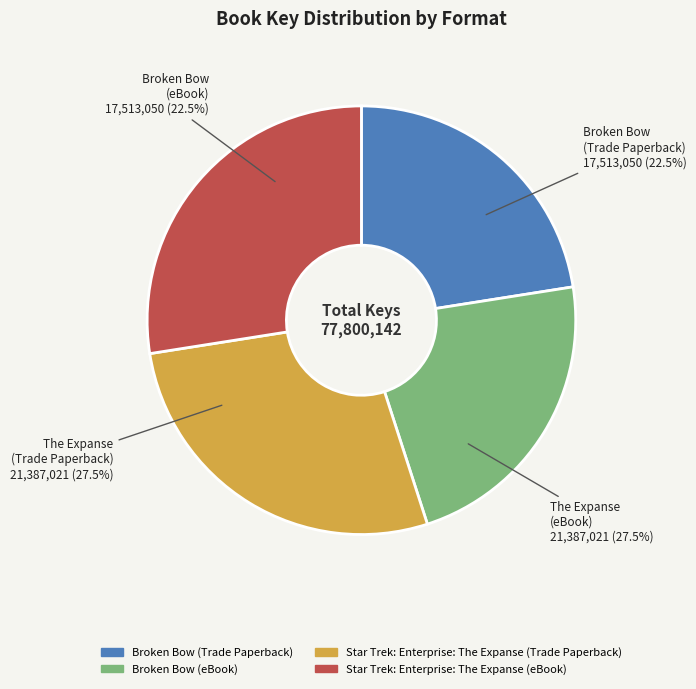

Does Star Trek: Enterprise: The Expanse (eBook) account for over 50% of the chart?

No